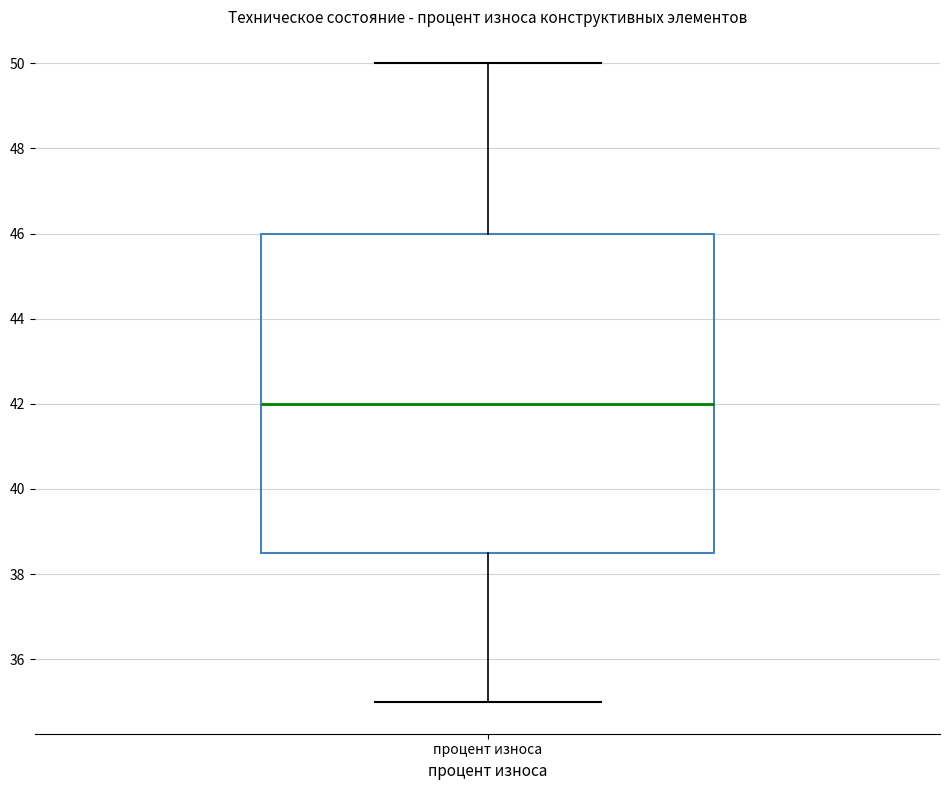

Where is the upper edge of the box for процент износа on the y-axis? The values are not printed on the chart, so give them approximately, as read against the axis.

46.0